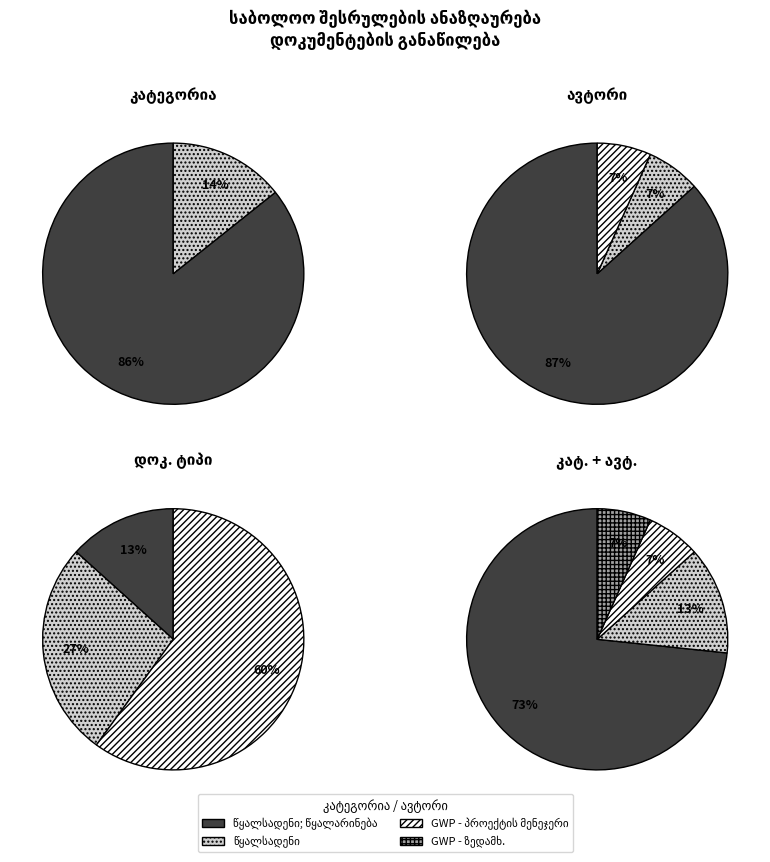

To the nearest percent, what percentage of the pie is GWP - ზედამხედველი?

7%